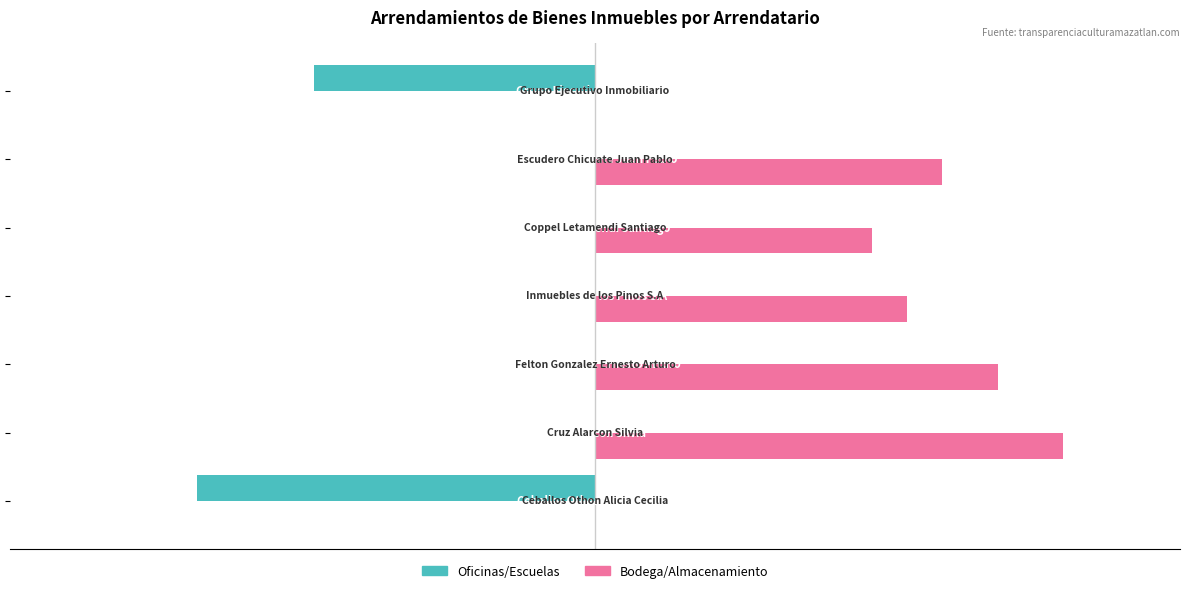

Which series has the largest total across all categories?

Bodega/Almacenamiento